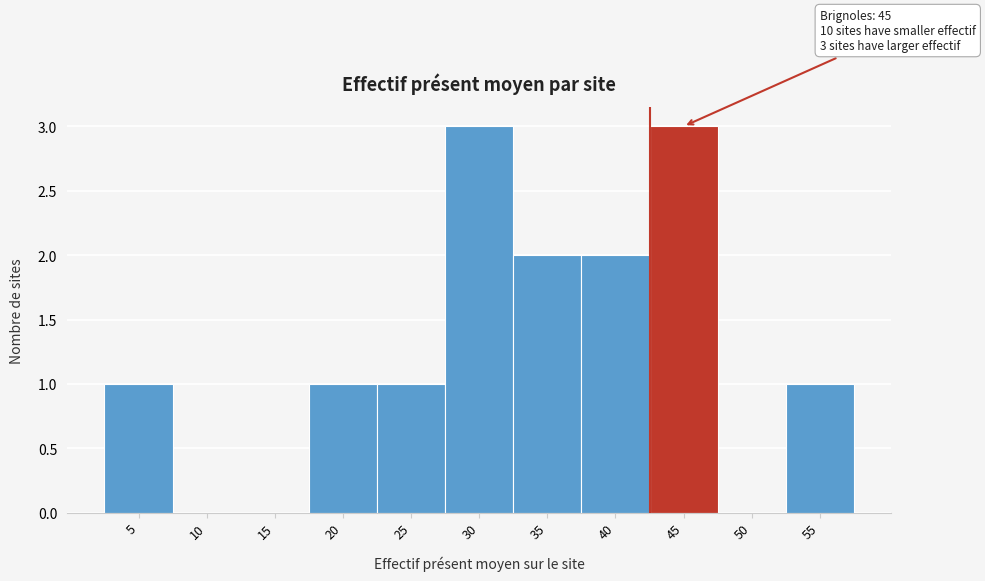

Reading left to right, what are all the values shown in this chart?

5=1	10=0	15=0	20=1	25=1	30=3	35=2	40=2	45=3	50=0	55=1